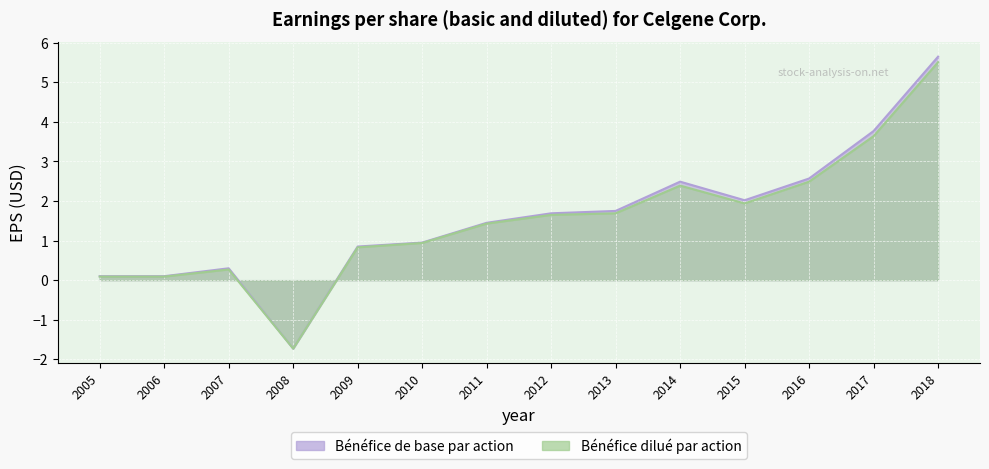

At which category is the sum across all series the highest?

2018